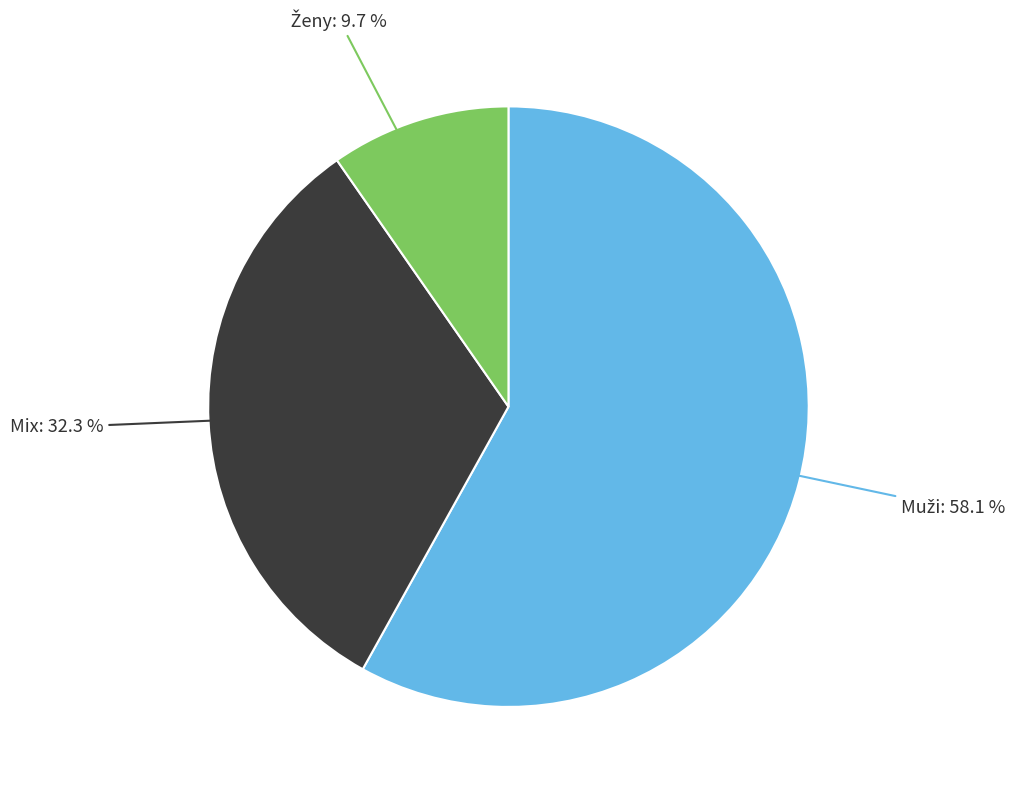

Is there any slice that represents more than half of the pie?

Yes